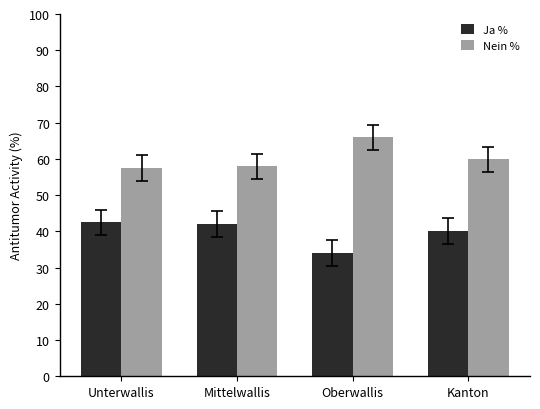

How many groups of bars are there?

4